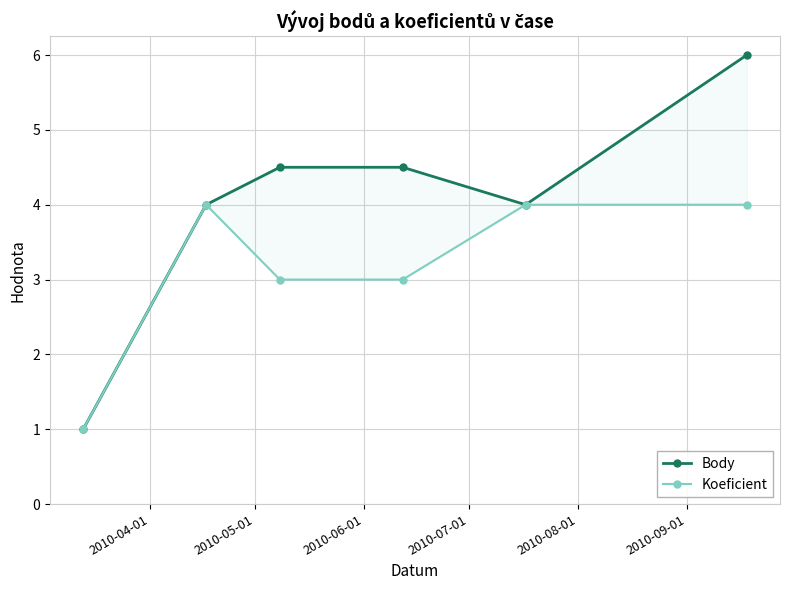

What is the difference between the Body values at 2010-09-01 and 2010-04-01?

5.0